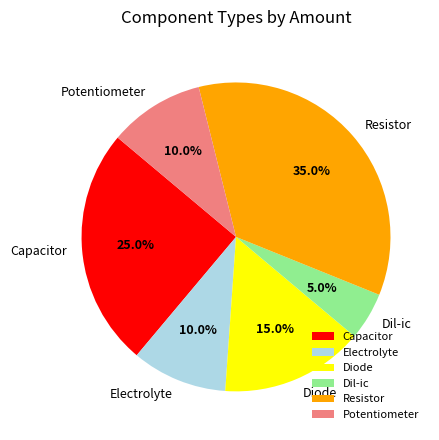

To the nearest percent, what portion does Diode represent?

15%